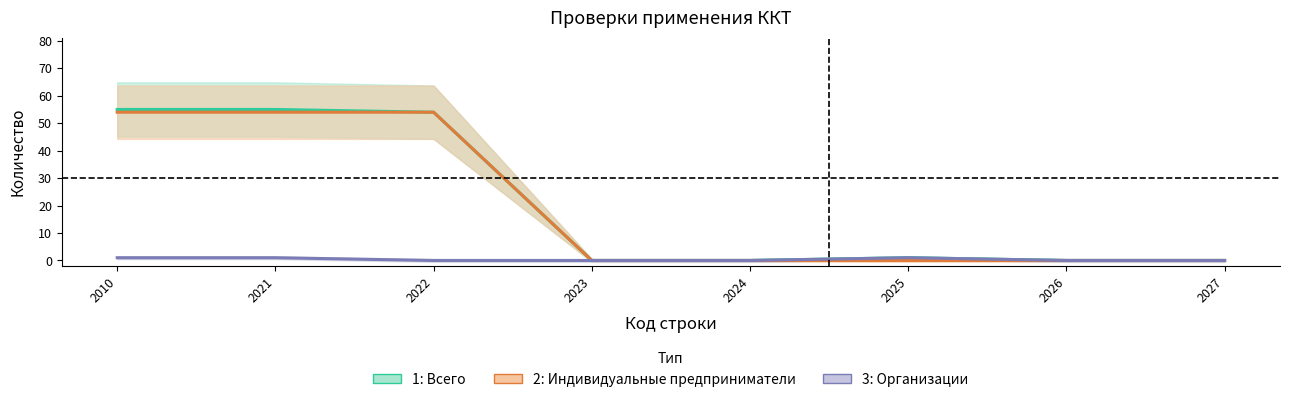

Is the value of 3: Организации at 2027 greater than the value of 2: Индивидуальные предприниматели at 2025?

No